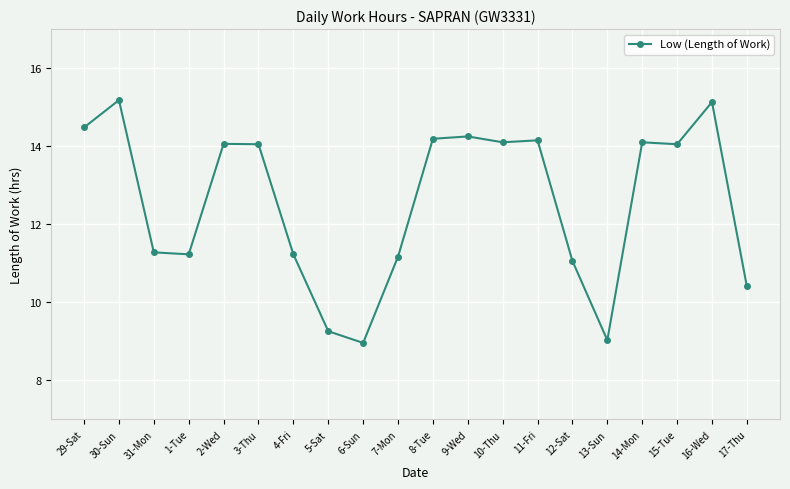

Which has a higher value, 31-Mon or 10-Thu?

10-Thu